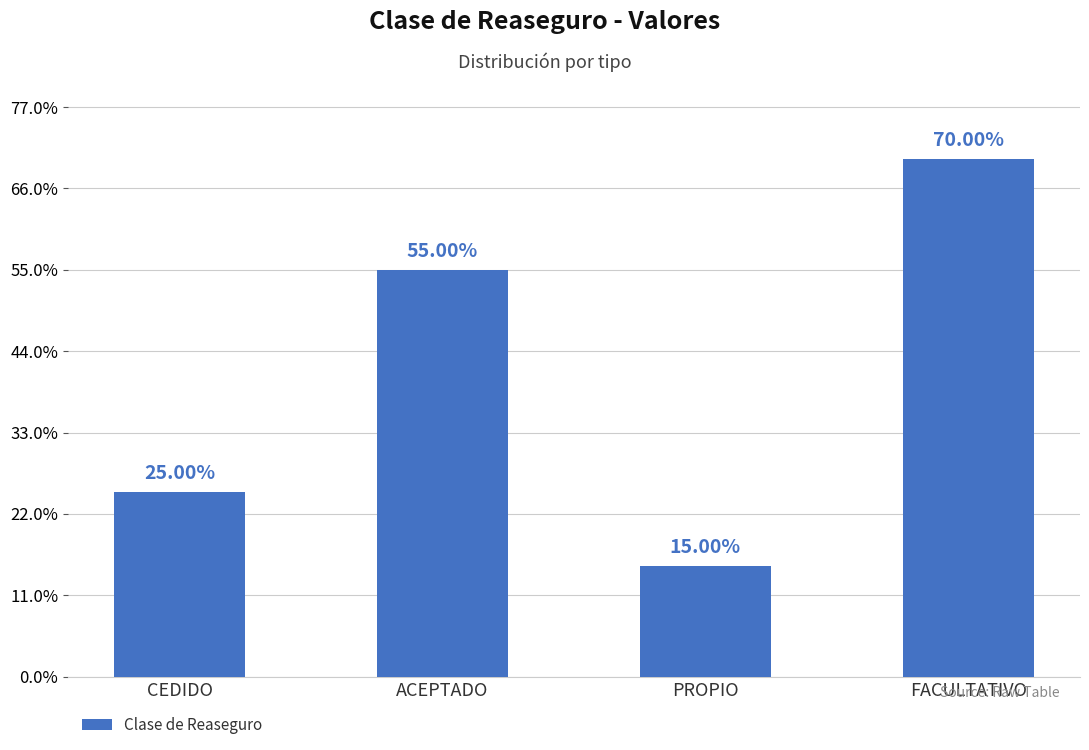

Does the chart contain any negative values?

No